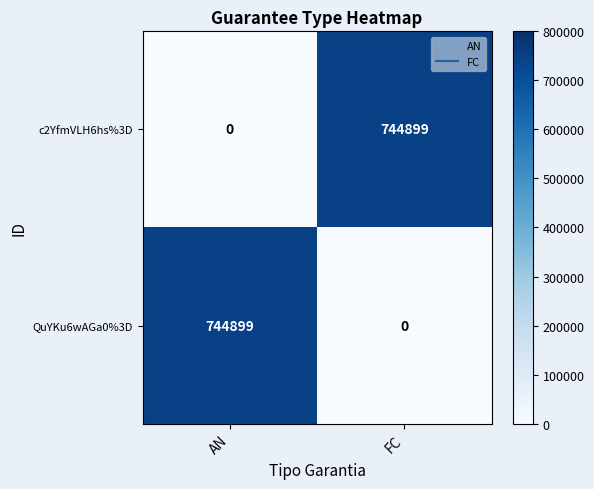

What is the total value across all series at AN?

744899